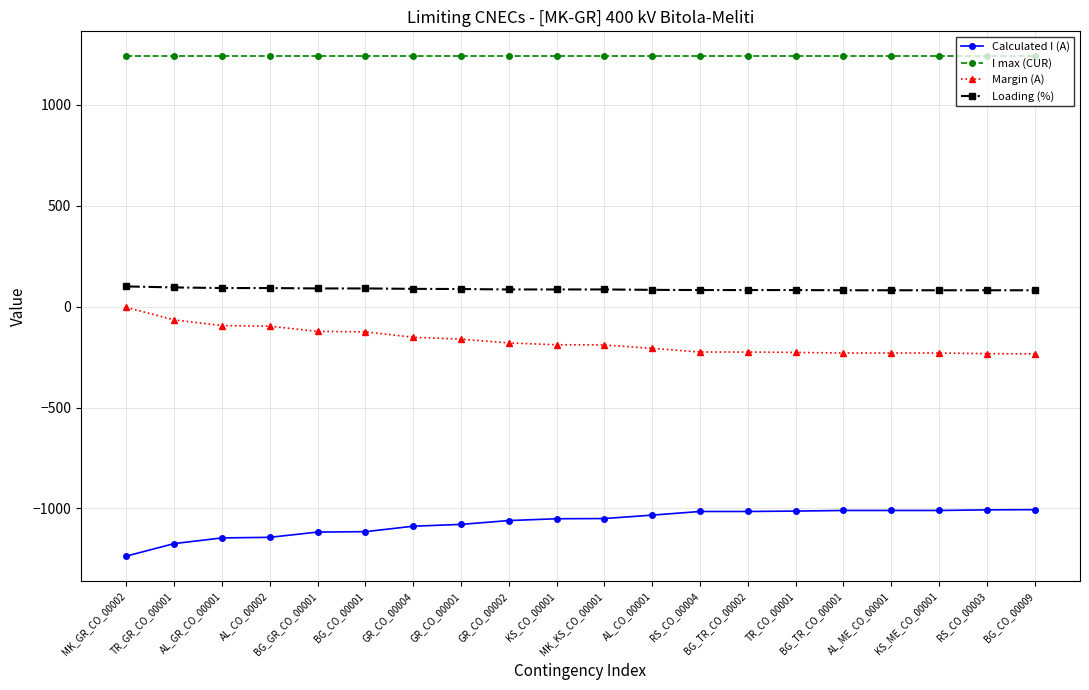

How many values in the Loading (%) series are below 85?

9